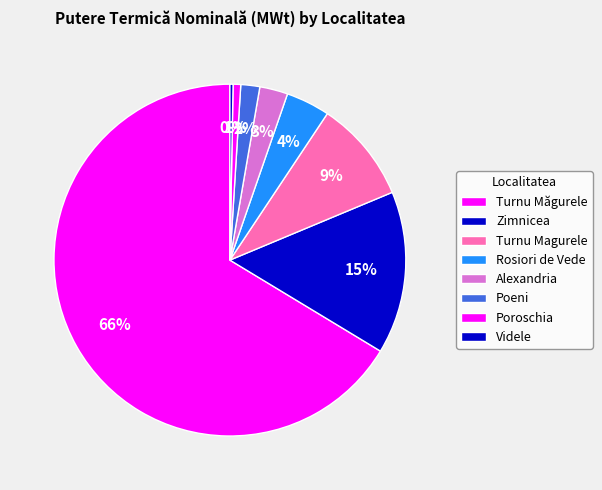

How many segments does this pie chart have?

8